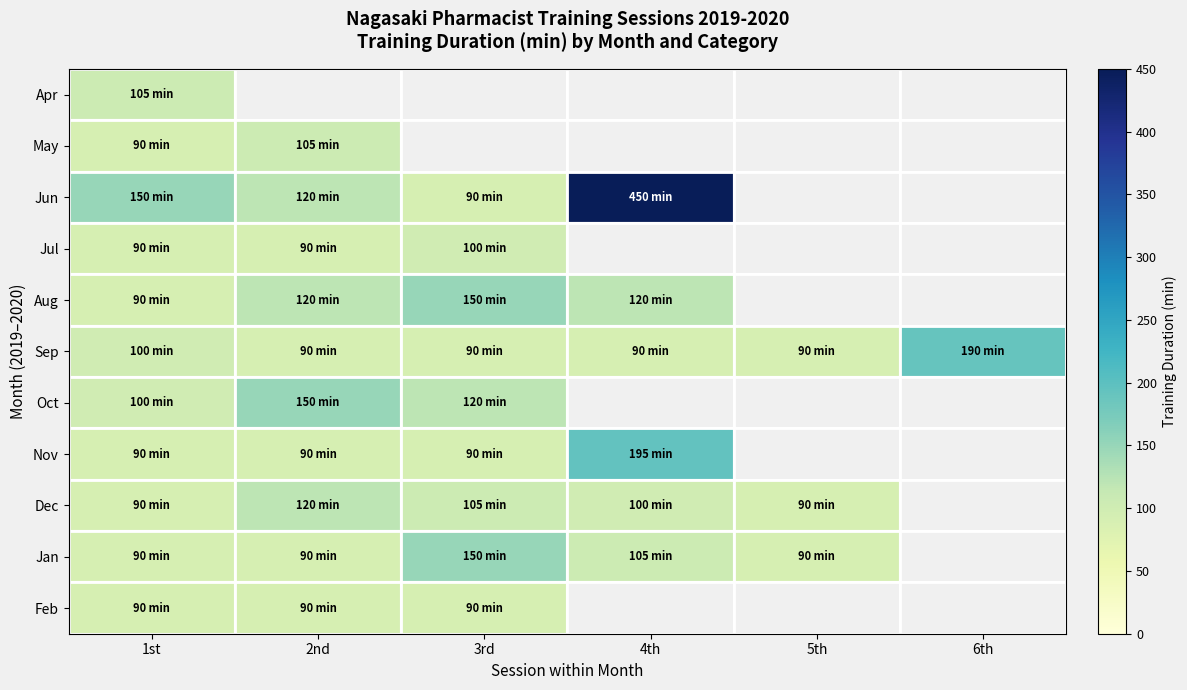

At how many categories does at least one series exceed 413?

1